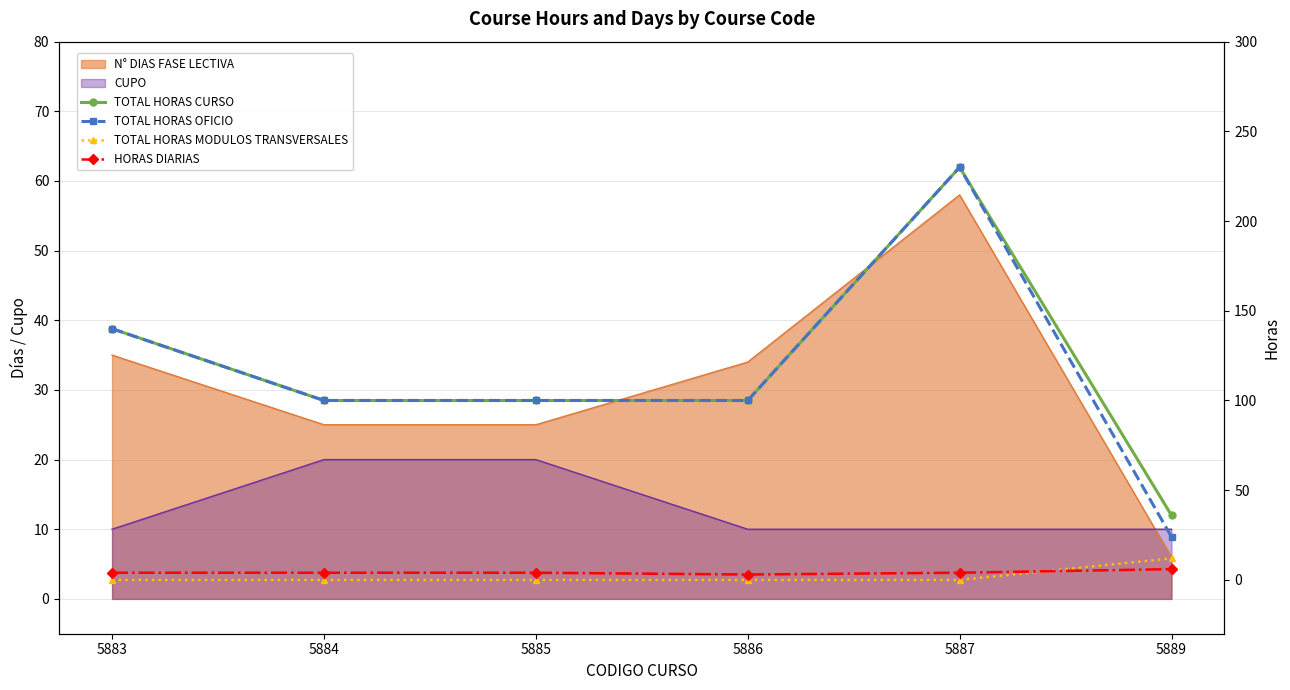

Which label corresponds to the largest value in the chart?

5887